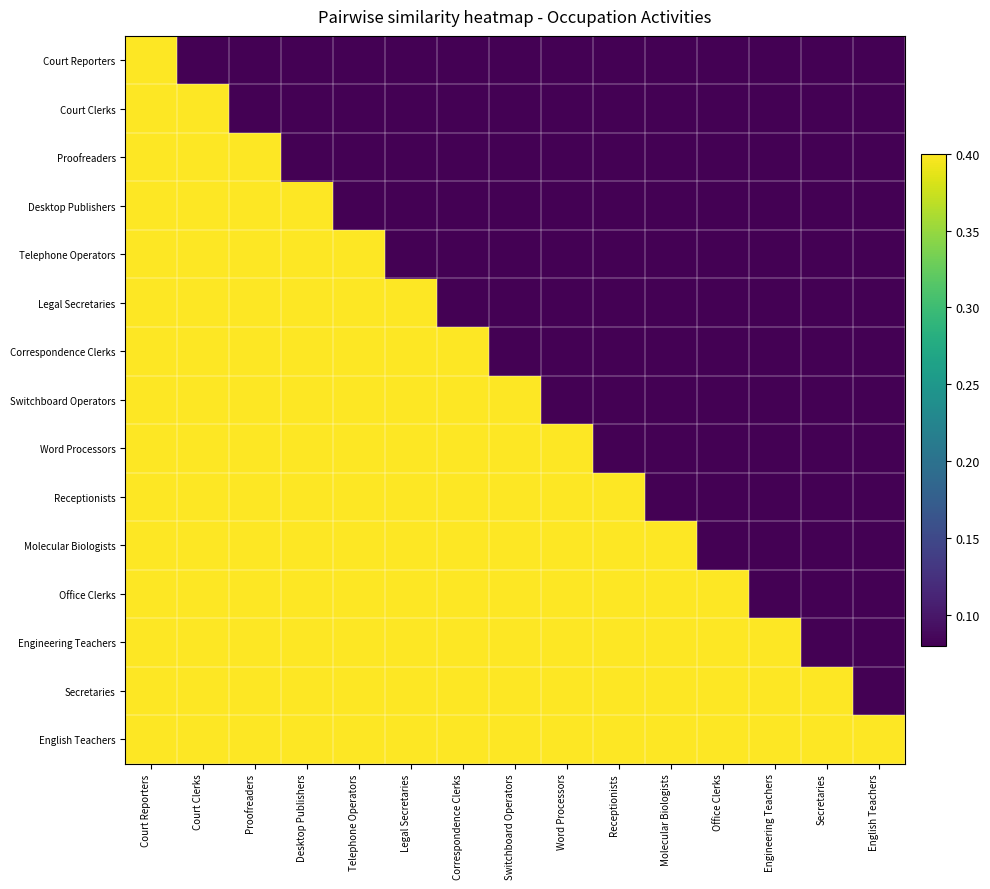

Reading left to right, transcribe all the data shown in this chart.

Court Reporters: Court Reporters=1.0	Court Clerks=0.0	Proofreaders=0.0	Desktop Publishers=0.0	Telephone Operators=0.0	Legal Secretaries=0.0	Correspondence Clerks=0.0	Switchboard Operators=0.0	Word Processors=0.0	Receptionists=0.0	Molecular Biologists=0.0	Office Clerks=0.0	Engineering Teachers=0.0	Secretaries=0.0	English Teachers=0.0
Court Clerks: Court Reporters=1.0	Court Clerks=1.0	Proofreaders=0.0	Desktop Publishers=0.0	Telephone Operators=0.0	Legal Secretaries=0.0	Correspondence Clerks=0.0	Switchboard Operators=0.0	Word Processors=0.0	Receptionists=0.0	Molecular Biologists=0.0	Office Clerks=0.0	Engineering Teachers=0.0	Secretaries=0.0	English Teachers=0.0
Proofreaders: Court Reporters=0.7	Court Clerks=0.6	Proofreaders=1.0	Desktop Publishers=0.0	Telephone Operators=0.0	Legal Secretaries=0.0	Correspondence Clerks=0.0	Switchboard Operators=0.0	Word Processors=0.0	Receptionists=0.0	Molecular Biologists=0.0	Office Clerks=0.0	Engineering Teachers=0.0	Secretaries=0.0	English Teachers=0.0
Desktop Publishers: Court Reporters=0.7	Court Clerks=0.7	Proofreaders=1.0	Desktop Publishers=1.0	Telephone Operators=0.0	Legal Secretaries=0.0	Correspondence Clerks=0.0	Switchboard Operators=0.0	Word Processors=0.0	Receptionists=0.0	Molecular Biologists=0.0	Office Clerks=0.0	Engineering Teachers=0.0	Secretaries=0.0	English Teachers=0.0
Telephone Operators: Court Reporters=0.7	Court Clerks=0.7	Proofreaders=0.8	Desktop Publishers=0.9	Telephone Operators=1.0	Legal Secretaries=0.0	Correspondence Clerks=0.0	Switchboard Operators=0.0	Word Processors=0.0	Receptionists=0.0	Molecular Biologists=0.0	Office Clerks=0.0	Engineering Teachers=0.0	Secretaries=0.0	English Teachers=0.0
Legal Secretaries: Court Reporters=0.7	Court Clerks=0.7	Proofreaders=1.0	Desktop Publishers=1.0	Telephone Operators=0.9	Legal Secretaries=1.0	Correspondence Clerks=0.0	Switchboard Operators=0.0	Word Processors=0.0	Receptionists=0.0	Molecular Biologists=0.0	Office Clerks=0.0	Engineering Teachers=0.0	Secretaries=0.0	English Teachers=0.0
Correspondence Clerks: Court Reporters=0.7	Court Clerks=0.7	Proofreaders=0.8	Desktop Publishers=0.9	Telephone Operators=1.0	Legal Secretaries=0.9	Correspondence Clerks=1.0	Switchboard Operators=0.0	Word Processors=0.0	Receptionists=0.0	Molecular Biologists=0.0	Office Clerks=0.0	Engineering Teachers=0.0	Secretaries=0.0	English Teachers=0.0
Switchboard Operators: Court Reporters=0.7	Court Clerks=0.7	Proofreaders=0.8	Desktop Publishers=0.9	Telephone Operators=1.0	Legal Secretaries=0.9	Correspondence Clerks=1.0	Switchboard Operators=1.0	Word Processors=0.0	Receptionists=0.0	Molecular Biologists=0.0	Office Clerks=0.0	Engineering Teachers=0.0	Secretaries=0.0	English Teachers=0.0
Word Processors: Court Reporters=0.7	Court Clerks=0.7	Proofreaders=0.8	Desktop Publishers=0.9	Telephone Operators=1.0	Legal Secretaries=0.9	Correspondence Clerks=1.0	Switchboard Operators=1.0	Word Processors=1.0	Receptionists=0.0	Molecular Biologists=0.0	Office Clerks=0.0	Engineering Teachers=0.0	Secretaries=0.0	English Teachers=0.0
Receptionists: Court Reporters=0.7	Court Clerks=0.7	Proofreaders=0.8	Desktop Publishers=0.9	Telephone Operators=1.0	Legal Secretaries=0.9	Correspondence Clerks=1.0	Switchboard Operators=1.0	Word Processors=1.0	Receptionists=1.0	Molecular Biologists=0.0	Office Clerks=0.0	Engineering Teachers=0.0	Secretaries=0.0	English Teachers=0.0
Molecular Biologists: Court Reporters=0.6	Court Clerks=0.5	Proofreaders=1.0	Desktop Publishers=0.9	Telephone Operators=0.7	Legal Secretaries=0.9	Correspondence Clerks=0.7	Switchboard Operators=0.7	Word Processors=0.7	Receptionists=0.7	Molecular Biologists=1.0	Office Clerks=0.0	Engineering Teachers=0.0	Secretaries=0.0	English Teachers=0.0
Office Clerks: Court Reporters=0.7	Court Clerks=0.7	Proofreaders=0.8	Desktop Publishers=0.9	Telephone Operators=1.0	Legal Secretaries=0.9	Correspondence Clerks=1.0	Switchboard Operators=1.0	Word Processors=1.0	Receptionists=1.0	Molecular Biologists=0.7	Office Clerks=1.0	Engineering Teachers=0.0	Secretaries=0.0	English Teachers=0.0
Engineering Teachers: Court Reporters=0.6	Court Clerks=0.5	Proofreaders=1.0	Desktop Publishers=0.9	Telephone Operators=0.7	Legal Secretaries=0.9	Correspondence Clerks=0.7	Switchboard Operators=0.7	Word Processors=0.7	Receptionists=0.7	Molecular Biologists=1.0	Office Clerks=0.7	Engineering Teachers=1.0	Secretaries=0.0	English Teachers=0.0
Secretaries: Court Reporters=0.7	Court Clerks=0.7	Proofreaders=0.8	Desktop Publishers=0.9	Telephone Operators=1.0	Legal Secretaries=0.9	Correspondence Clerks=1.0	Switchboard Operators=1.0	Word Processors=1.0	Receptionists=1.0	Molecular Biologists=0.7	Office Clerks=1.0	Engineering Teachers=0.7	Secretaries=1.0	English Teachers=0.0
English Teachers: Court Reporters=0.6	Court Clerks=0.5	Proofreaders=1.0	Desktop Publishers=0.9	Telephone Operators=0.7	Legal Secretaries=0.9	Correspondence Clerks=0.7	Switchboard Operators=0.7	Word Processors=0.7	Receptionists=0.7	Molecular Biologists=1.0	Office Clerks=0.7	Engineering Teachers=1.0	Secretaries=0.7	English Teachers=1.0